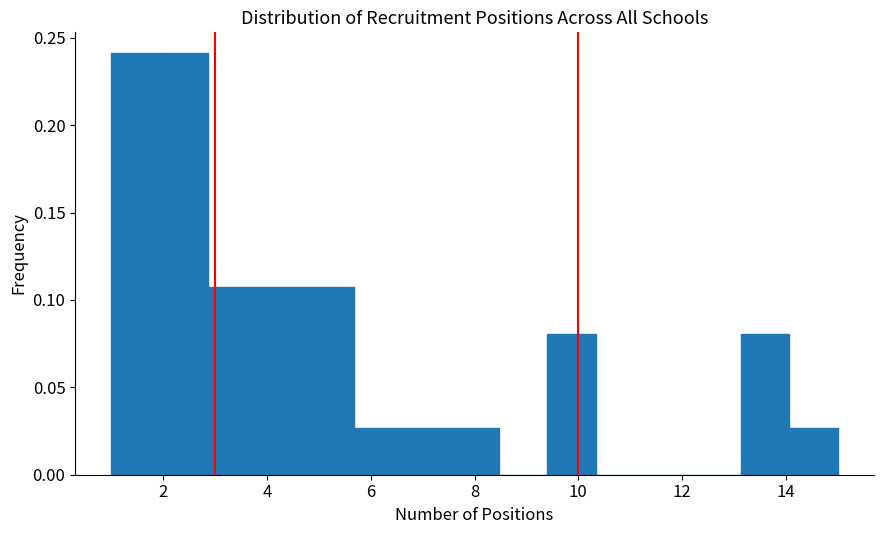

Reading left to right, list every bar in this chart as the range it spans on the x-axis followed by its height. Neither the bar edges nor the heights are printed on the chart, so give them approximately, as read against the axes.

1.0 to 2.0: 0.240
2.0 to 2.8: 0.240
2.8 to 3.8: 0.105
3.8 to 4.8: 0.105
4.8 to 5.6: 0.105
5.6 to 6.6: 0.025
6.6 to 7.6: 0.025
7.6 to 8.4: 0.025
8.4 to 9.4: 0
9.4 to 10.4: 0.080
10.4 to 11.2: 0
11.2 to 12.2: 0
12.2 to 13.2: 0
13.2 to 14.0: 0.080
14.0 to 15.0: 0.025